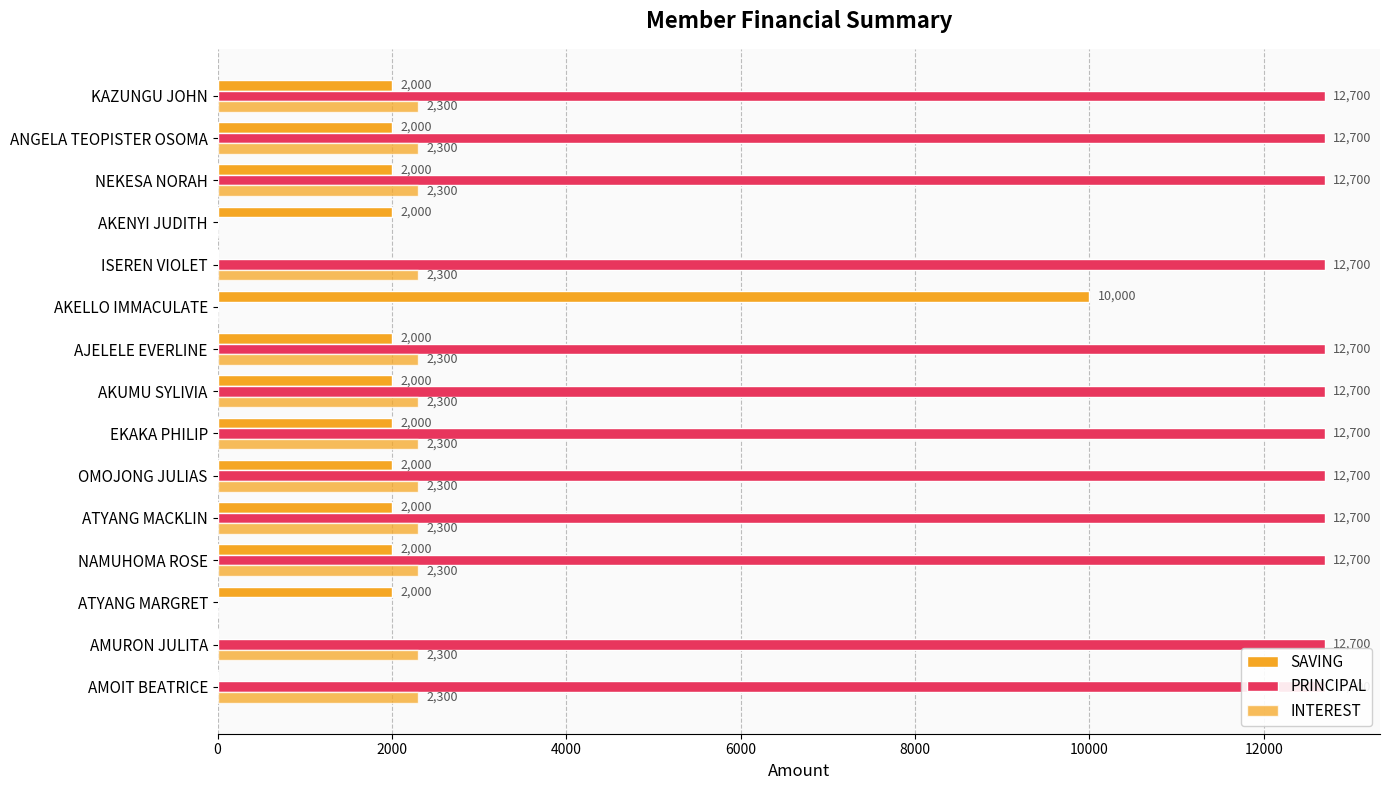

What is the total value across all series at ATYANG MACKLIN?

17000